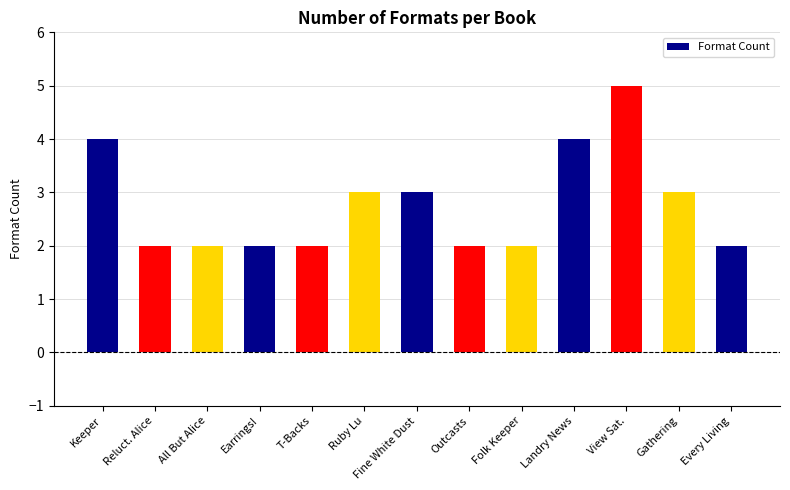

Reading left to right, what are all the values shown in this chart?

Keeper=4	Reluct. Alice=2	All But Alice=2	Earrings!=2	T-Backs=2	Ruby Lu=3	Fine White Dust=3	Outcasts=2	Folk Keeper=2	Landry News=4	View Sat.=5	Gathering=3	Every Living=2